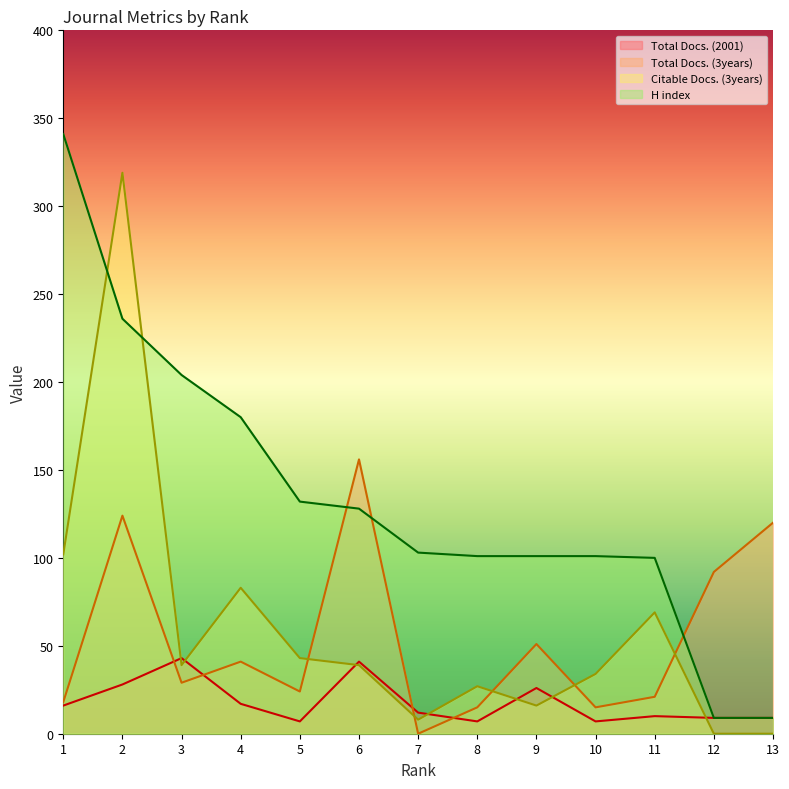

How many values in the Total Docs. (2001) series exceed 12?

6